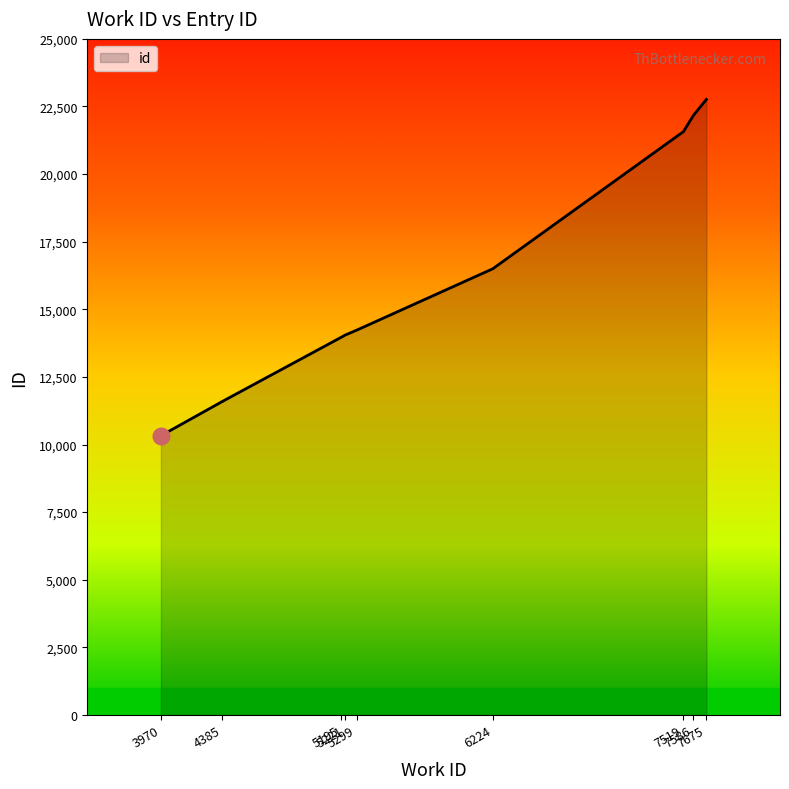

How many data points are above 14227?

4